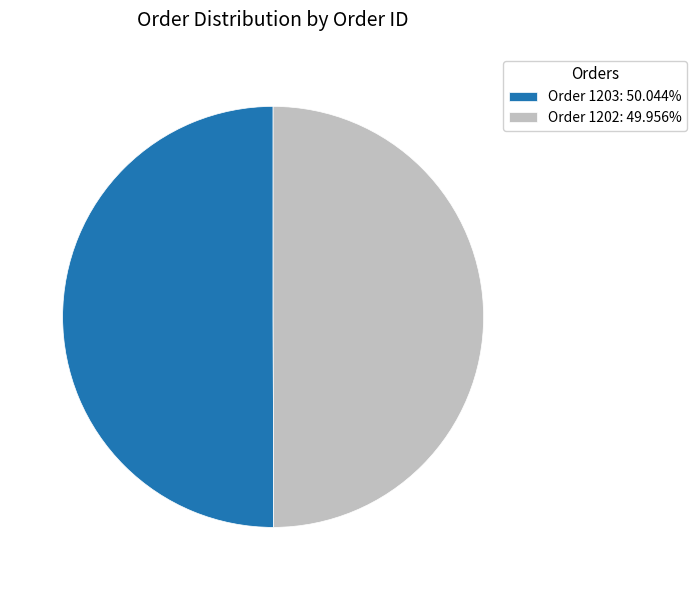

How many segments does this pie chart have?

2